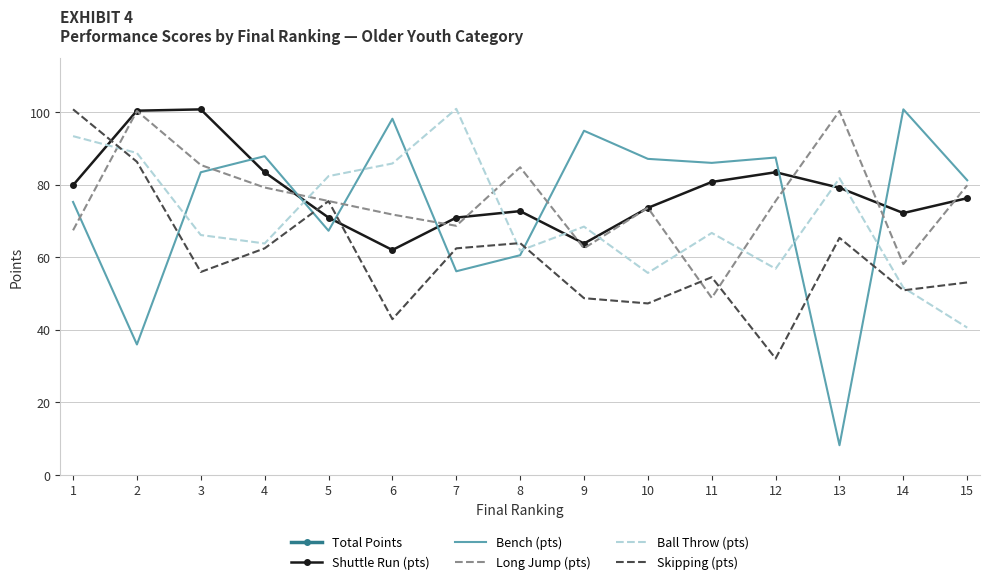

Reading right to left, list all the values displayed in this chart.

Total Points: 15=330.9	14=333.5	13=334.7	12=335.3	11=336.7	10=337.2	9=338.2	8=343.7	7=359.0	6=360.6	5=371.5	4=376.7	3=391.6	2=411.6	1=416.6
Shuttle Run (pts): 15=76.3	14=72.2	13=79.1	12=83.4	11=80.7	10=73.6	9=63.8	8=72.7	7=70.9	6=62.0	5=70.9	4=83.4	3=100.7	2=100.4	1=79.8
Bench (pts): 15=81.2	14=100.7	13=8.2	12=87.5	11=86.0	10=87.1	9=94.8	8=60.5	7=56.1	6=98.2	5=67.3	4=87.8	3=83.4	2=35.9	1=75.2
Long Jump (pts): 15=79.8	14=58.1	13=100.3	12=75.5	11=48.8	10=73.6	9=62.4	8=84.8	7=68.7	6=71.8	5=75.5	4=79.2	3=85.4	2=100.3	1=67.4
Ball Throw (pts): 15=40.6	14=51.6	13=81.8	12=56.8	11=66.7	10=55.7	9=68.4	8=61.8	7=100.9	6=85.8	5=82.3	4=63.8	3=66.1	2=88.7	1=93.4
Skipping (pts): 15=53.0	14=50.9	13=65.3	12=32.1	11=54.5	10=47.3	9=48.7	8=63.9	7=62.4	6=42.9	5=75.5	4=62.4	3=55.9	2=86.3	1=100.8